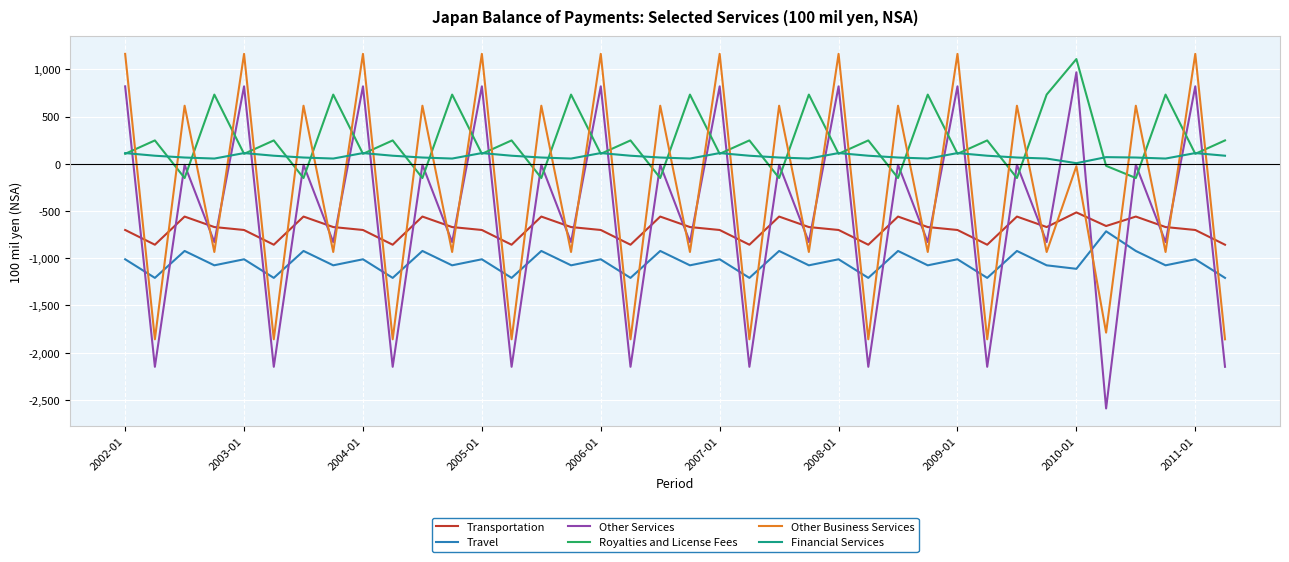

What is the minimum value shown in the chart?

-2590